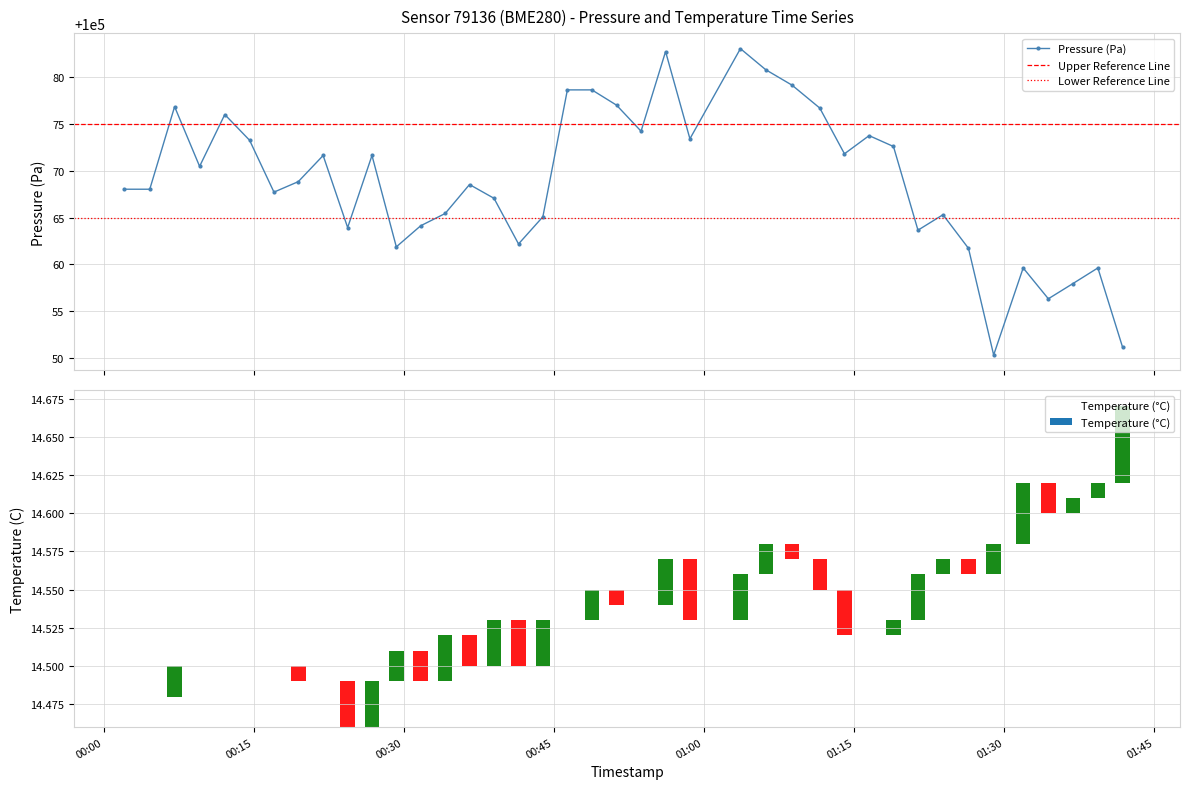

True or false: Pressure (Pa) has more than 1 interior local peaks.

True